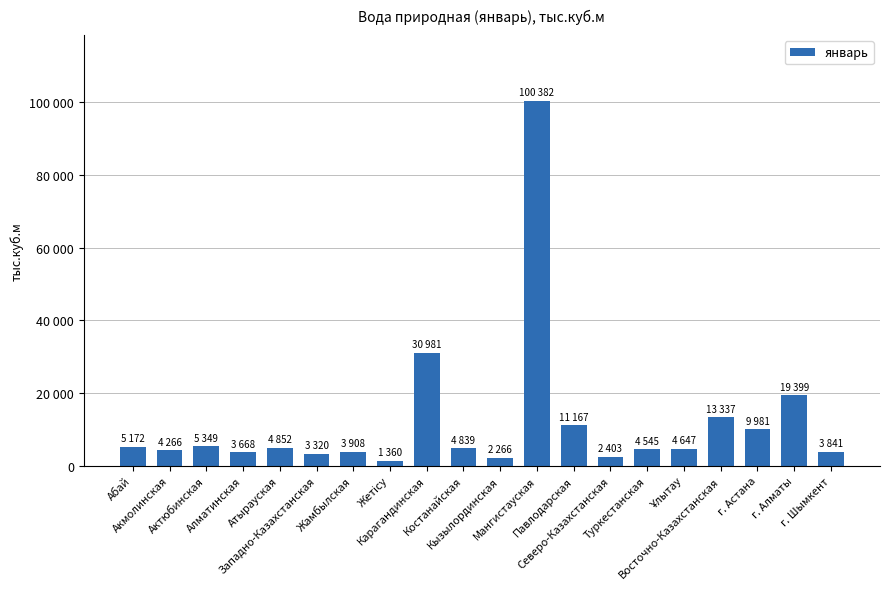

Reading left to right, extract all data points from this chart.

5171.6	4265.7	5349.2	3667.5	4852.0	3319.8	3908.4	1359.9	30981.0	4839.3	2266.0	100381.5	11167.2	2402.6	4544.9	4646.9	13336.9	9981.1	19399.3	3840.8